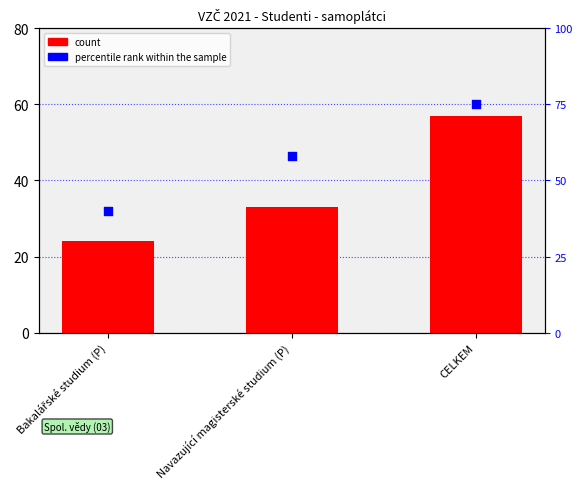

At how many categories does at least one series exceed 49?

2